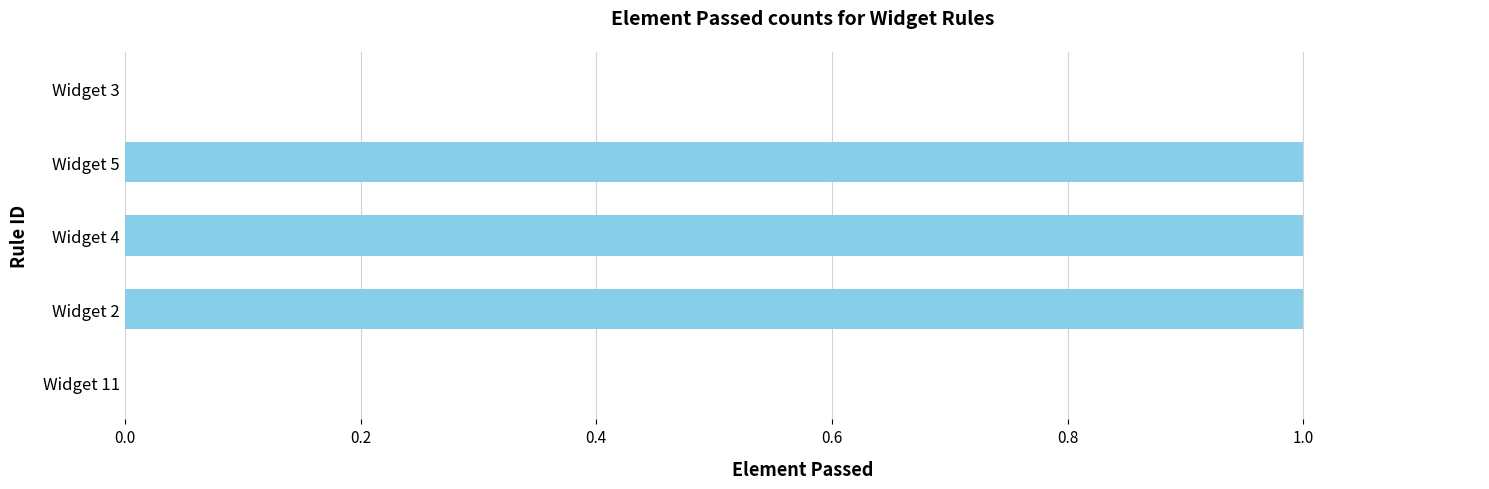

What is the sum of all values?

3